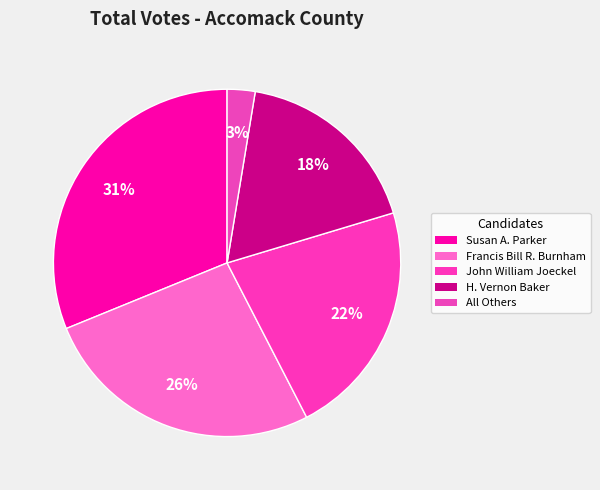

To the nearest percent, what is the difference between the John William Joeckel and H. Vernon Baker slice percentages?

4%